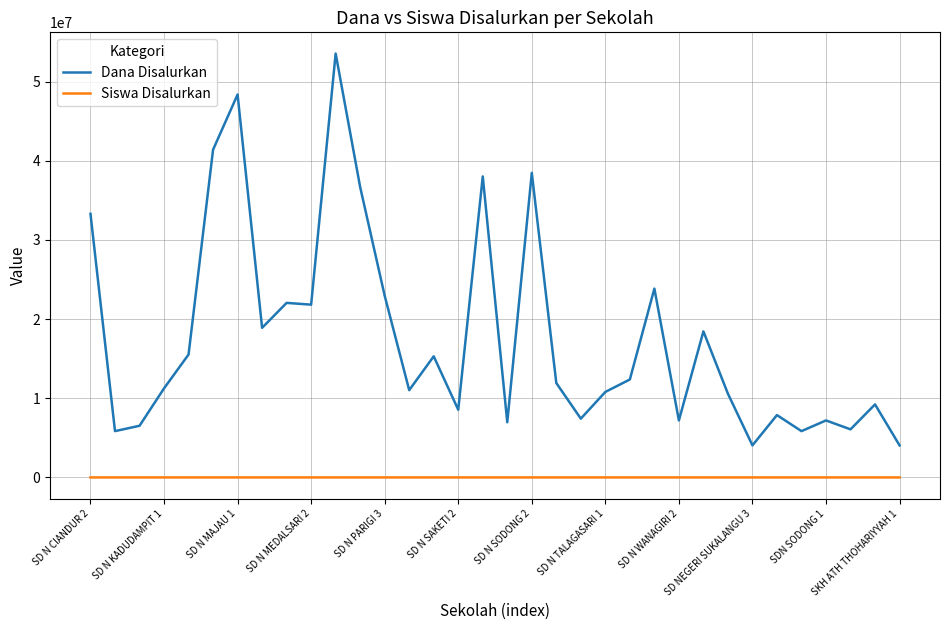

True or false: Dana Disalurkan and Siswa Disalurkan cross at least once.

False